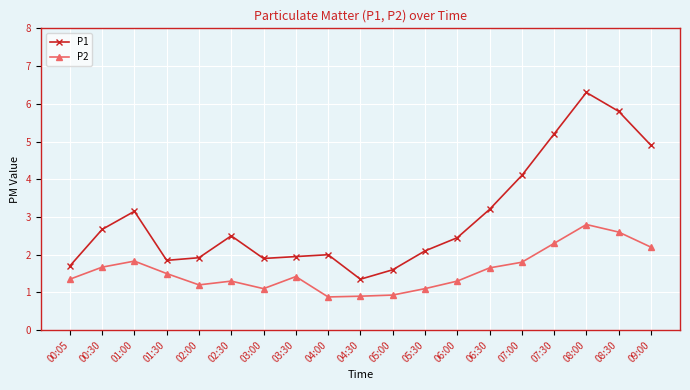

Rank the series by their maximum value, from highest to lowest.

P1, P2